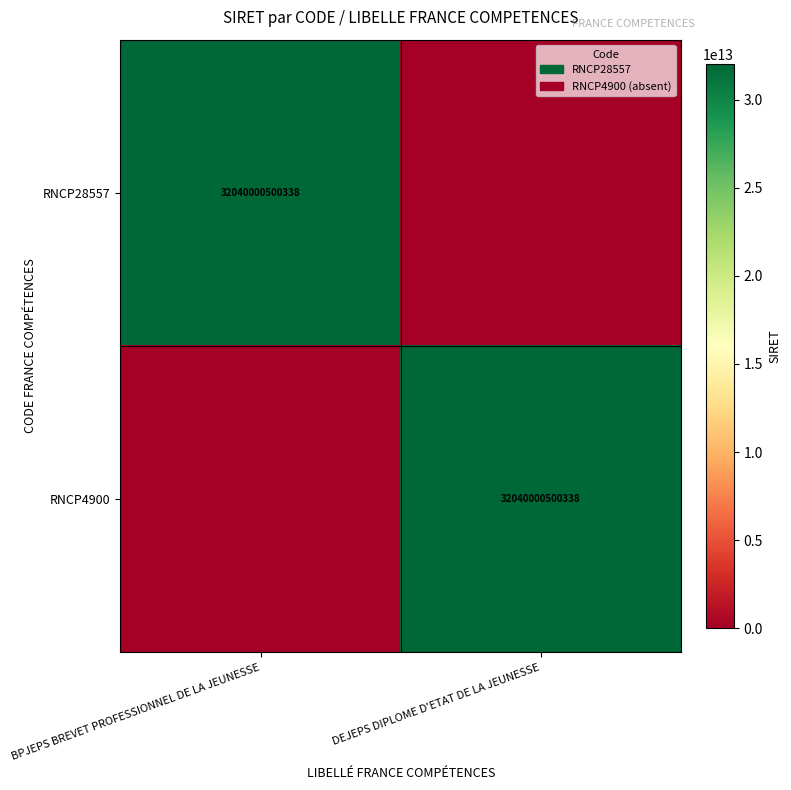

The value of RNCP28557 at BPJEPS BREVET PROFESSIONNEL DE LA JEUNESSE is 49677111281016. True or false?

False